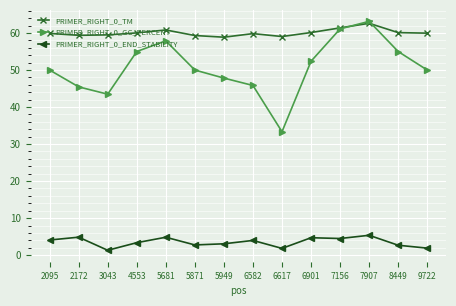

List the series in order of their overall mean, highest first.

PRIMER_RIGHT_0_TM, PRIMER_RIGHT_0_GC_PERCENT, PRIMER_RIGHT_0_END_STABILITY